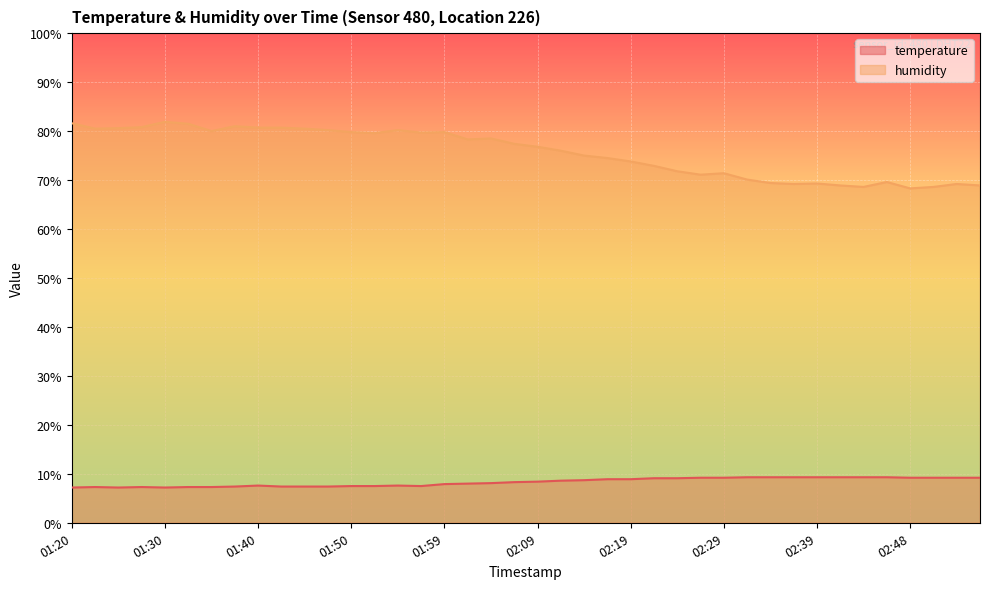

Where is the first local minimum for temperature?

01:25